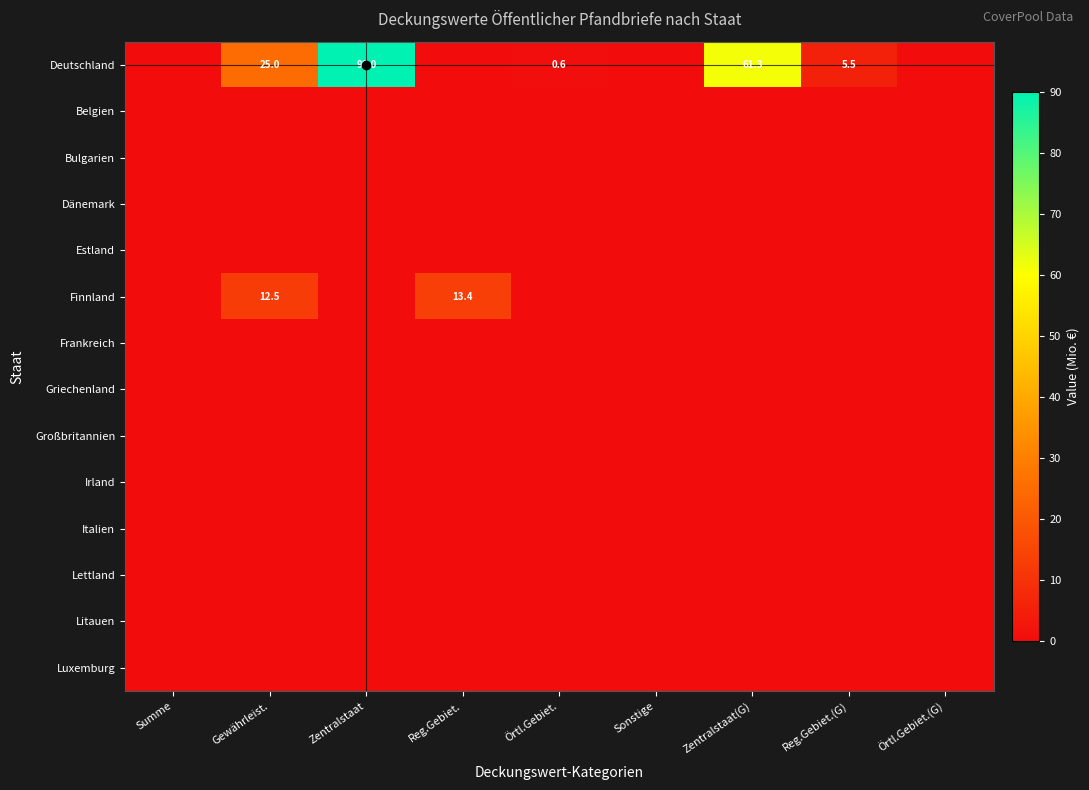

Between Sonstige and Zentralstaat(G), which series saw the biggest shift?

Deutschland